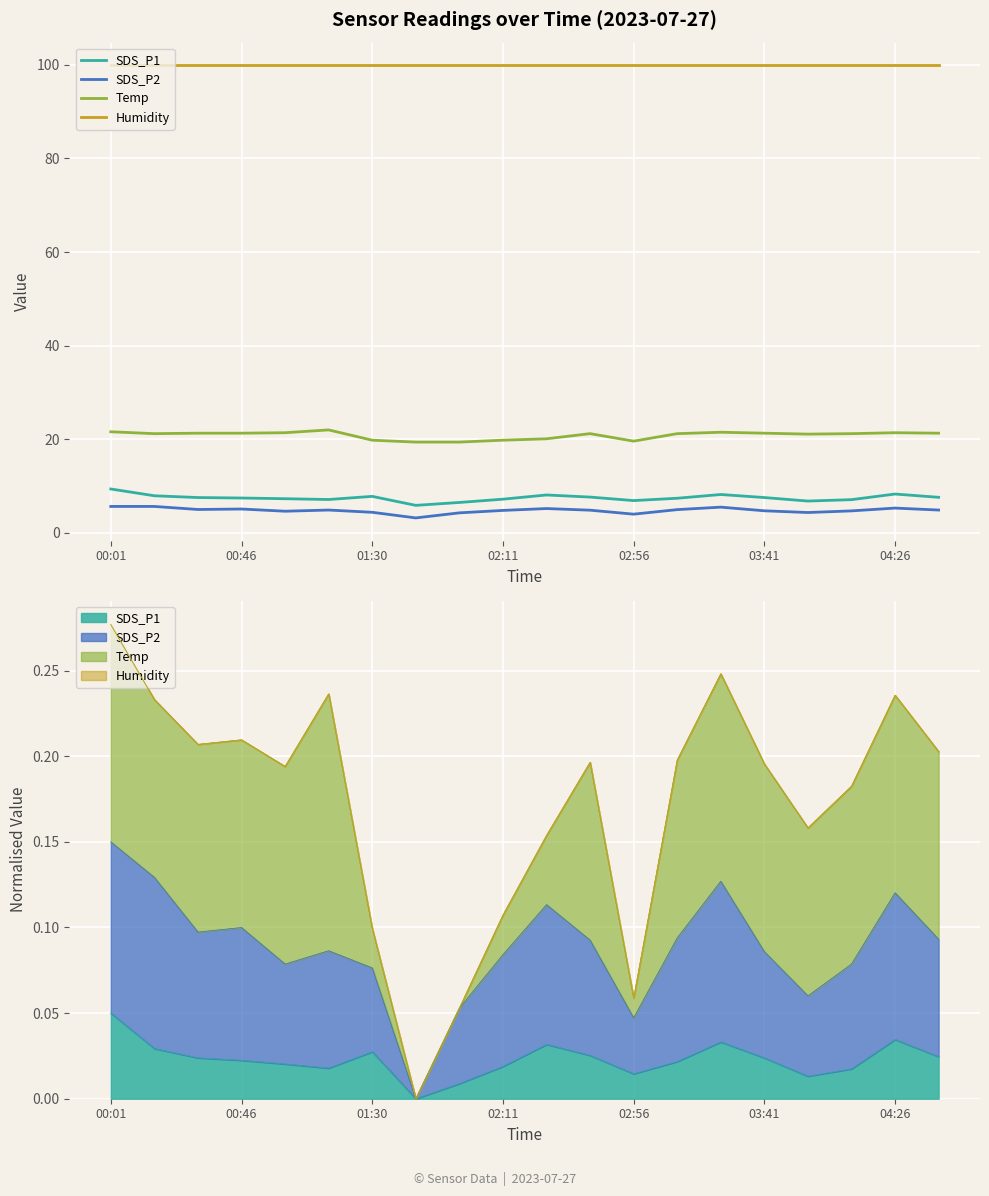

True or false: SDS_P1 and SDS_P2 cross at least once.

False